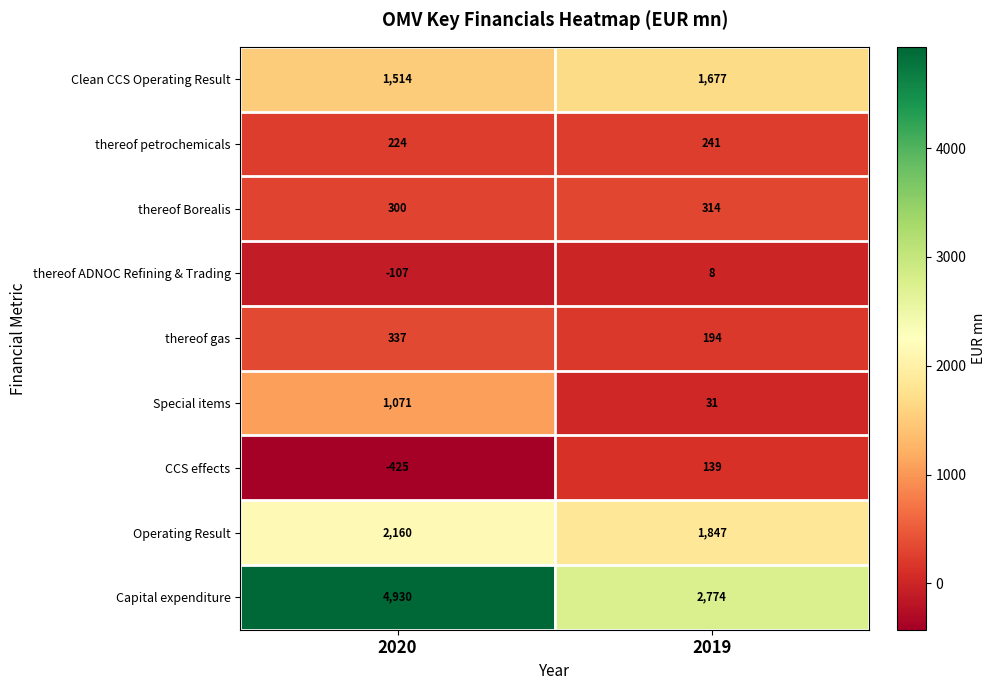

Which series has the widest spread of values?

Capital expenditure